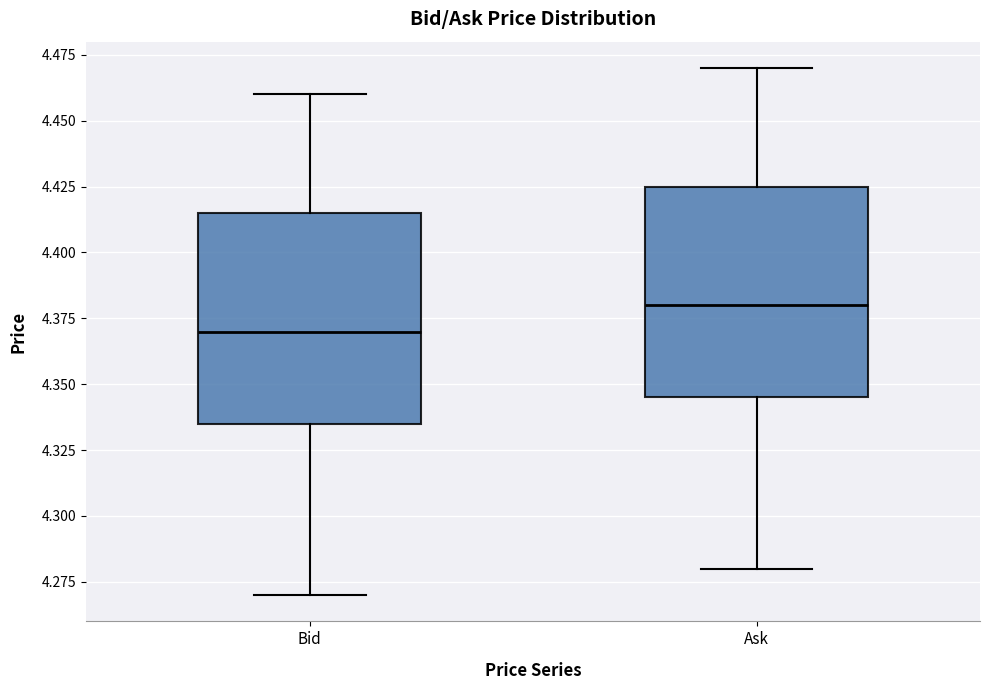

Reading left to right, transcribe this box plot: for each box, give where its median line is, the range the box spans, and where its two whiskers end, as read against the y-axis. The values are not printed on the chart, so give them approximately, as read against the axis.

Bid: median 4.370, box 4.335 to 4.415, whiskers 4.270 to 4.460
Ask: median 4.380, box 4.345 to 4.425, whiskers 4.280 to 4.470